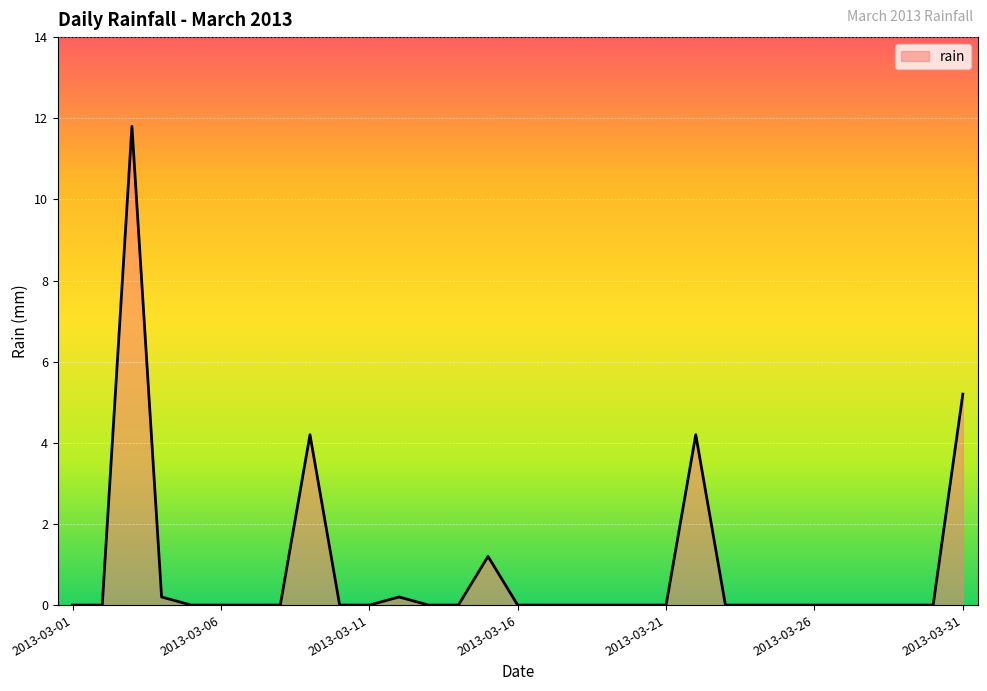

What is the difference between the maximum and minimum values?

11.8